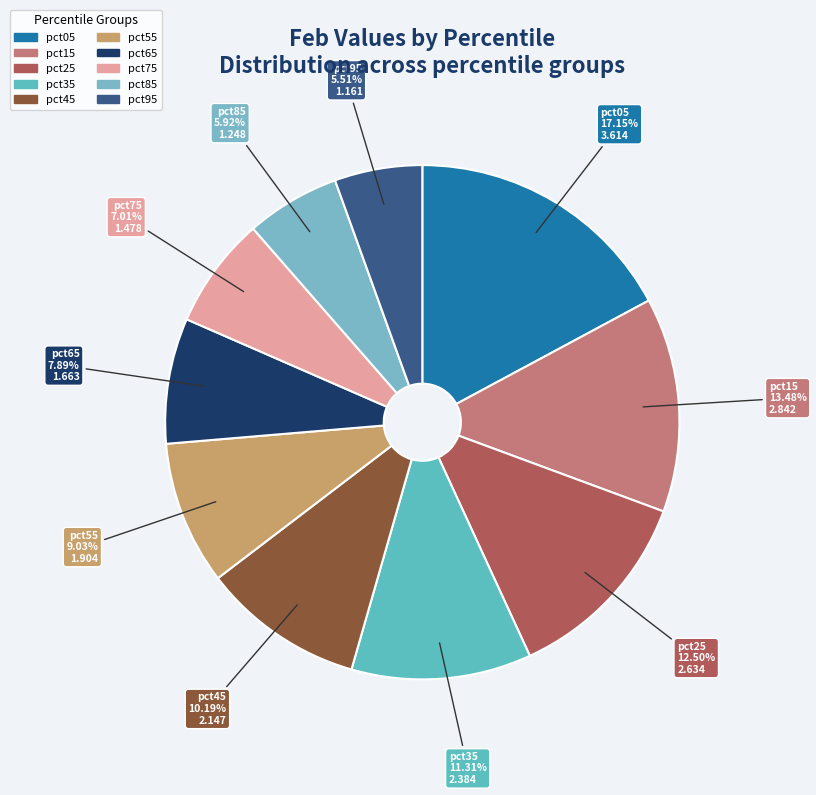

Is there any slice that represents more than half of the pie?

No